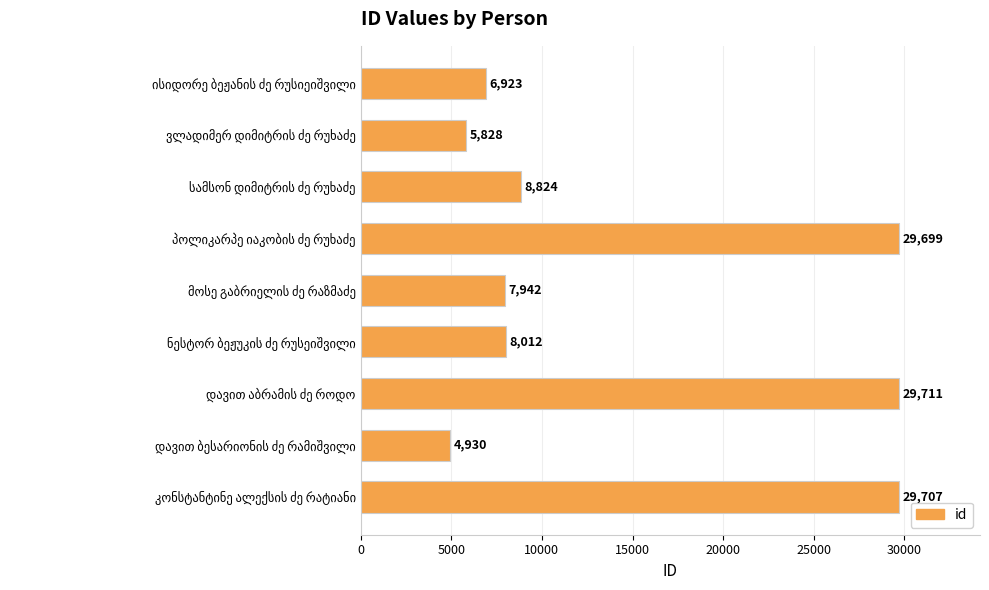

What is the average value?

14620